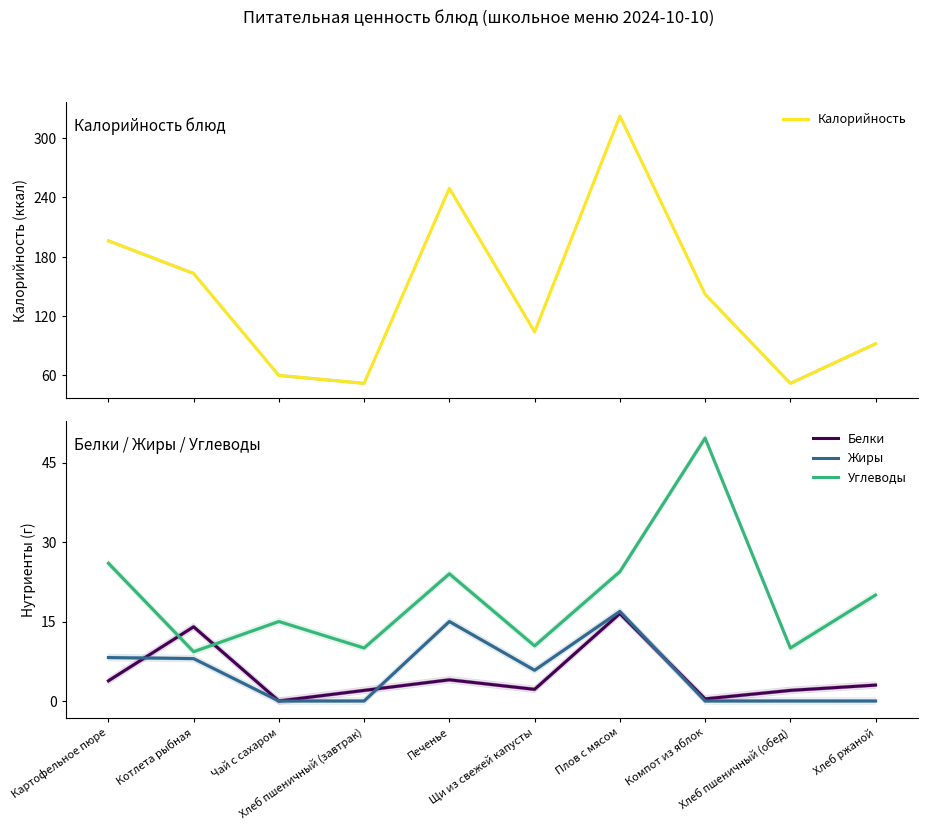

How many interior local peaks does the Углеводы series have?

3